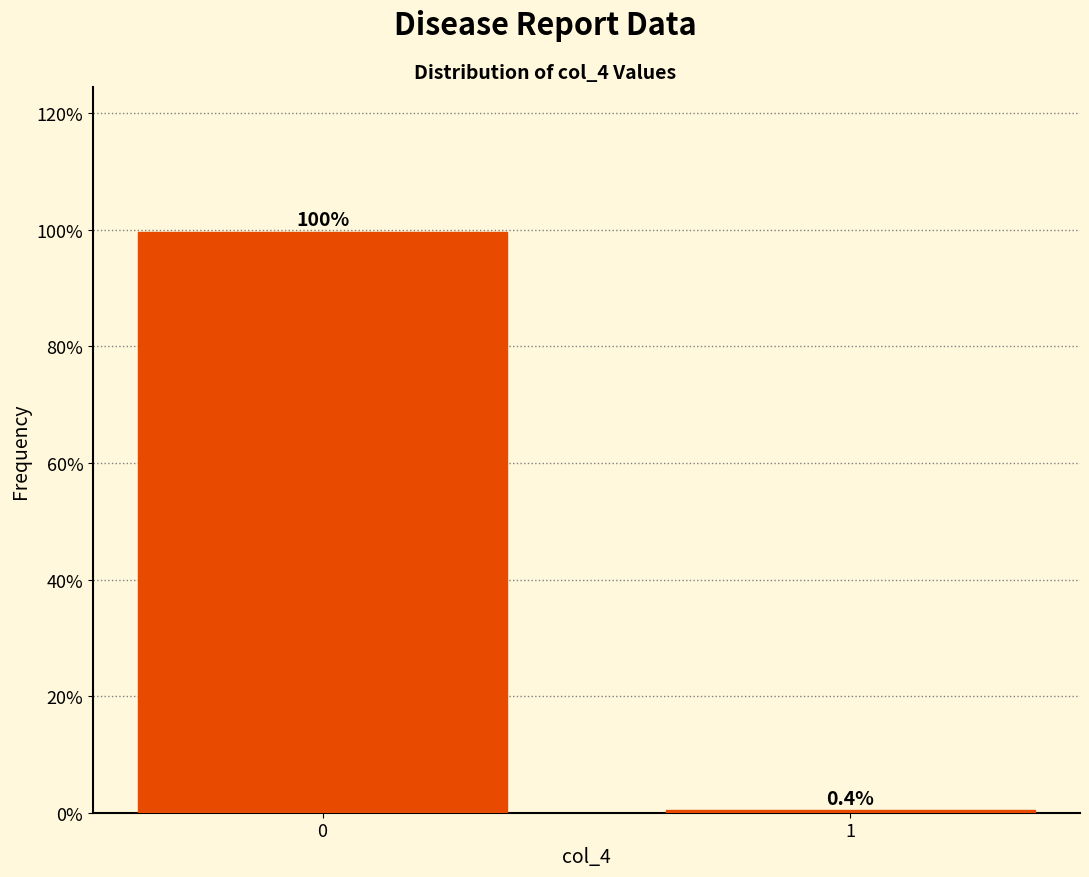

Reading left to right, what are all the values shown in this chart?

0=99.6	1=0.4